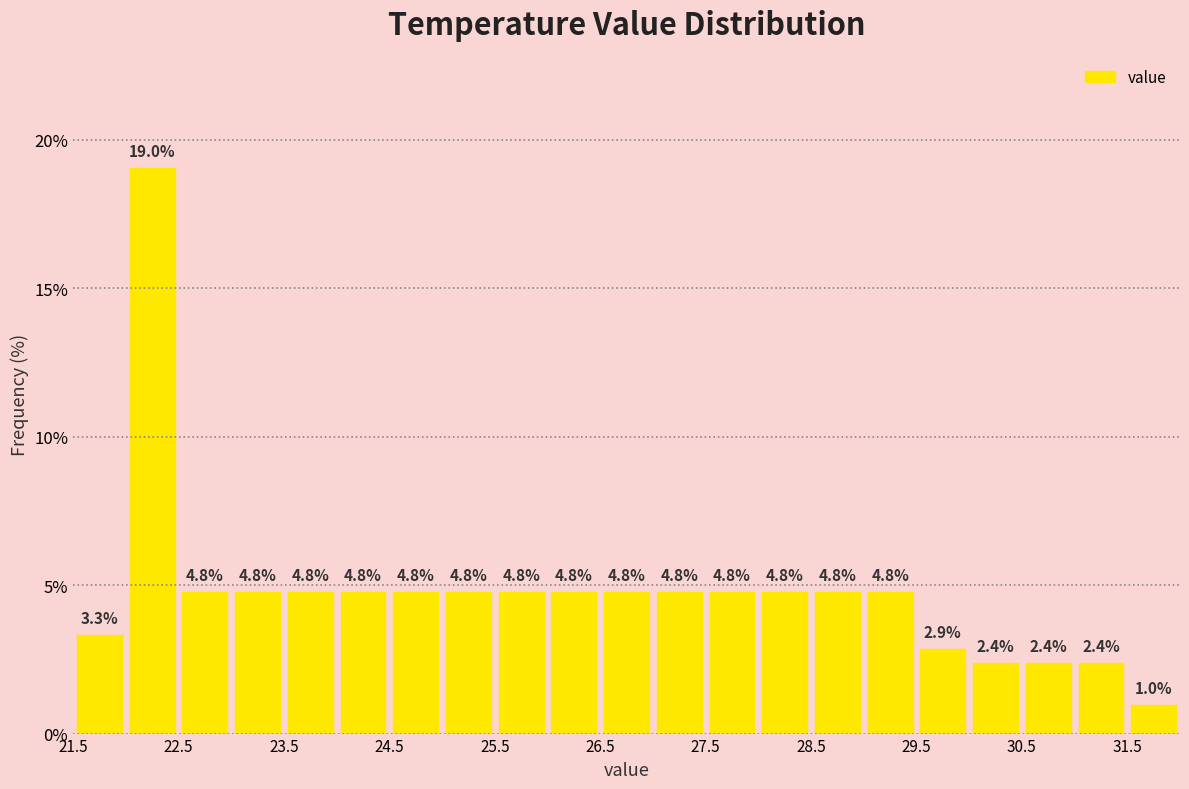

Reading left to right, transcribe this chart: for each bar, give the range it covers on the x-axis and its height.

21.5 to 22.0: 3.3
22.0 to 22.5: 19.0
22.5 to 23.0: 4.8
23.0 to 23.5: 4.8
23.5 to 24.0: 4.8
24.0 to 24.5: 4.8
24.5 to 25.0: 4.8
25.0 to 25.5: 4.8
25.5 to 26.0: 4.8
26.0 to 26.5: 4.8
26.5 to 27.0: 4.8
27.0 to 27.5: 4.8
27.5 to 28.0: 4.8
28.0 to 28.5: 4.8
28.5 to 29.0: 4.8
29.0 to 29.5: 4.8
29.5 to 30.0: 2.9
30.0 to 30.5: 2.4
30.5 to 31.0: 2.4
31.0 to 31.5: 2.4
31.5 to 32.0: 1.0